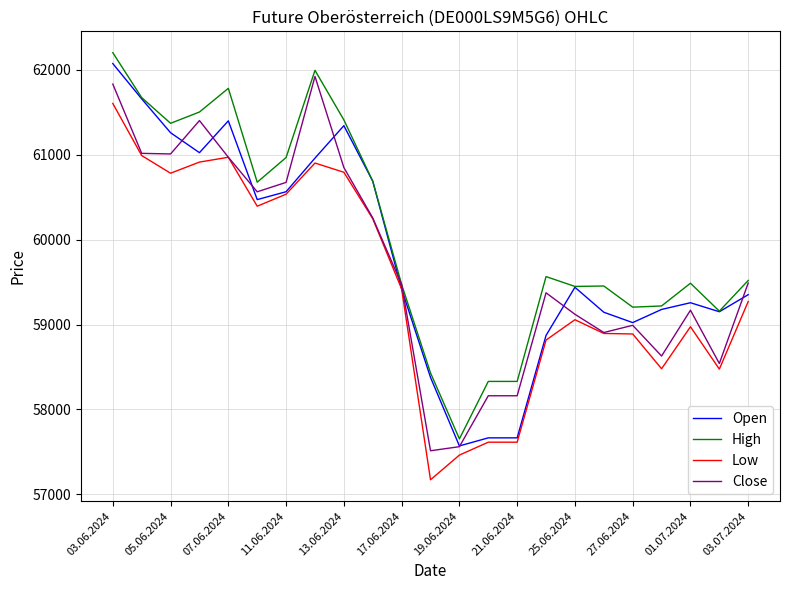

Does the chart have visible grid lines?

Yes